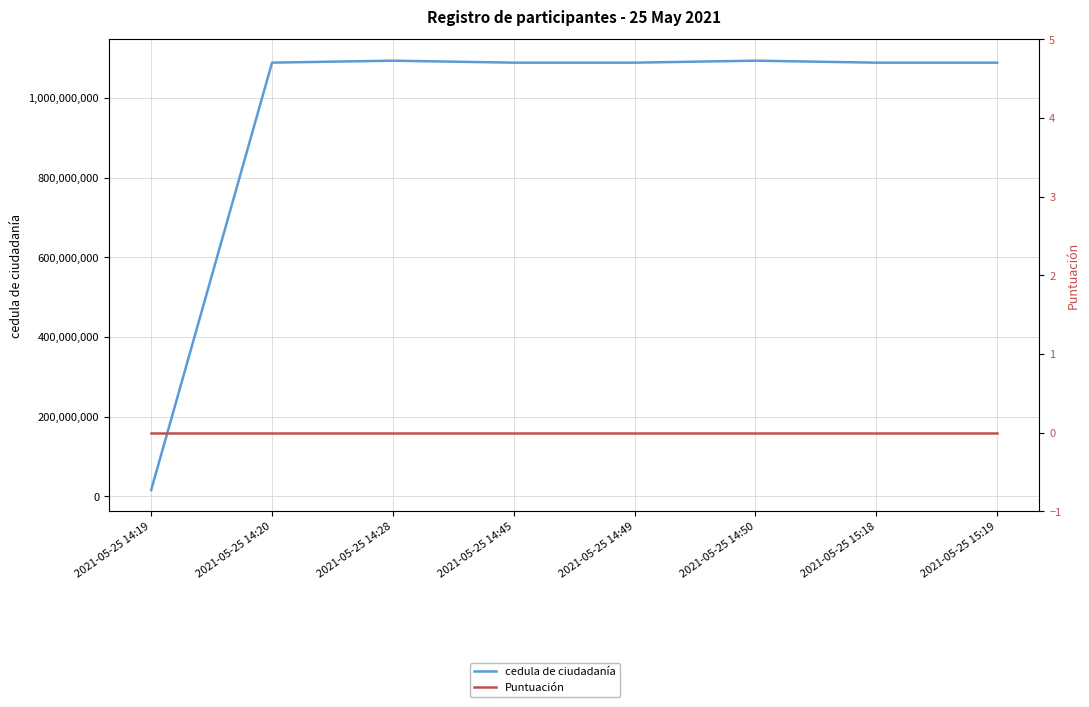

List the series in order of their overall mean, lowest first.

Puntuación, cedula de ciudadanía